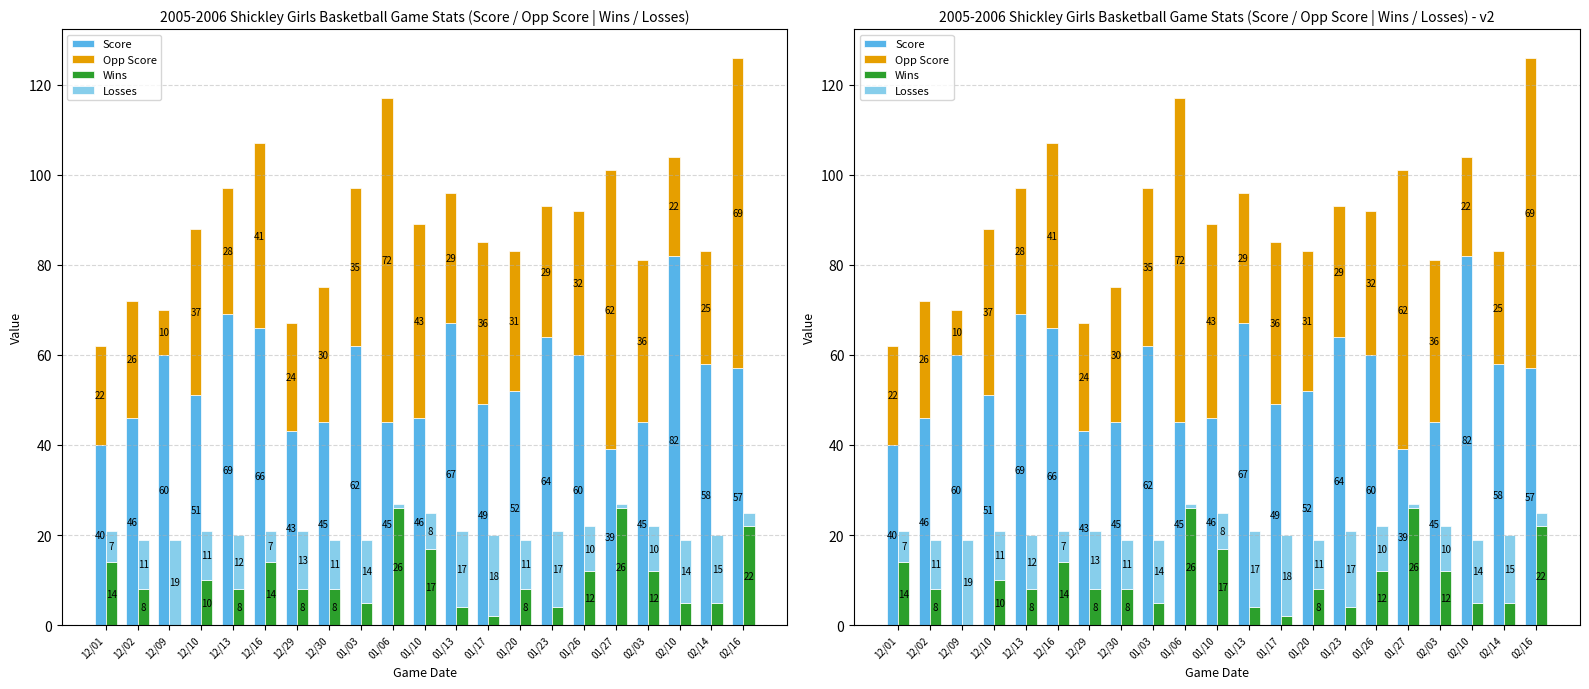

Which label corresponds to the largest value in the chart?

02/10